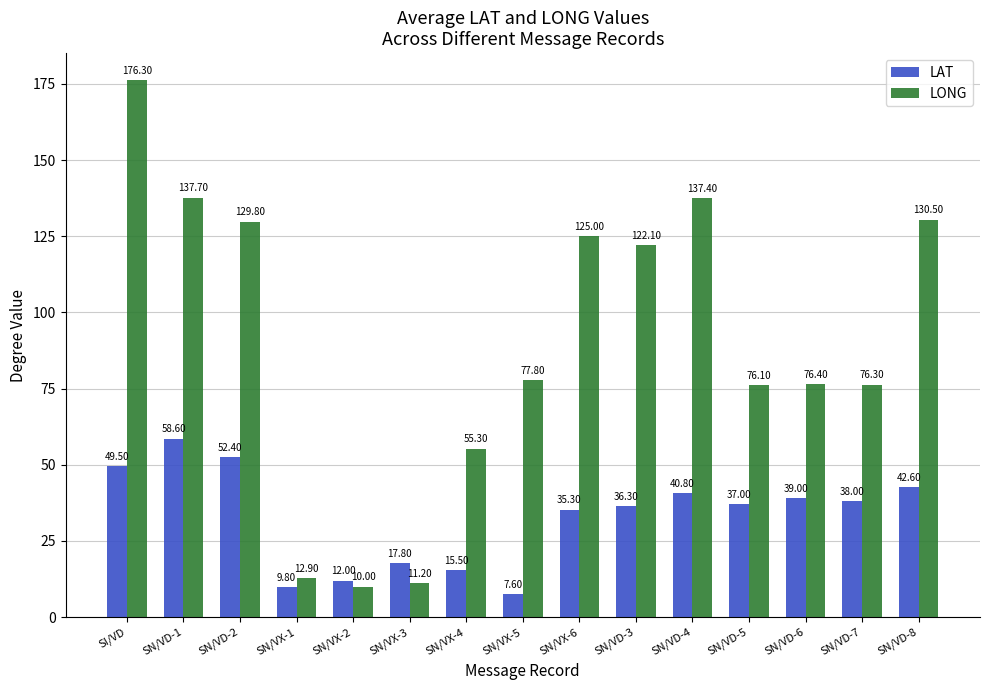

Rank the series at SN/VD-1 from highest to lowest value.

LONG, LAT